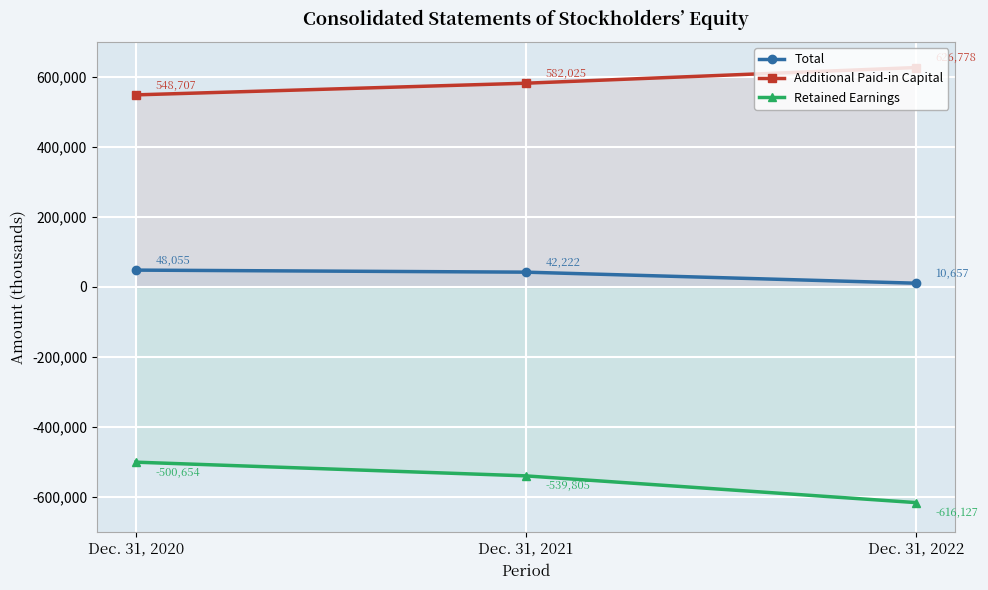

How many categories are shown in the chart?

3